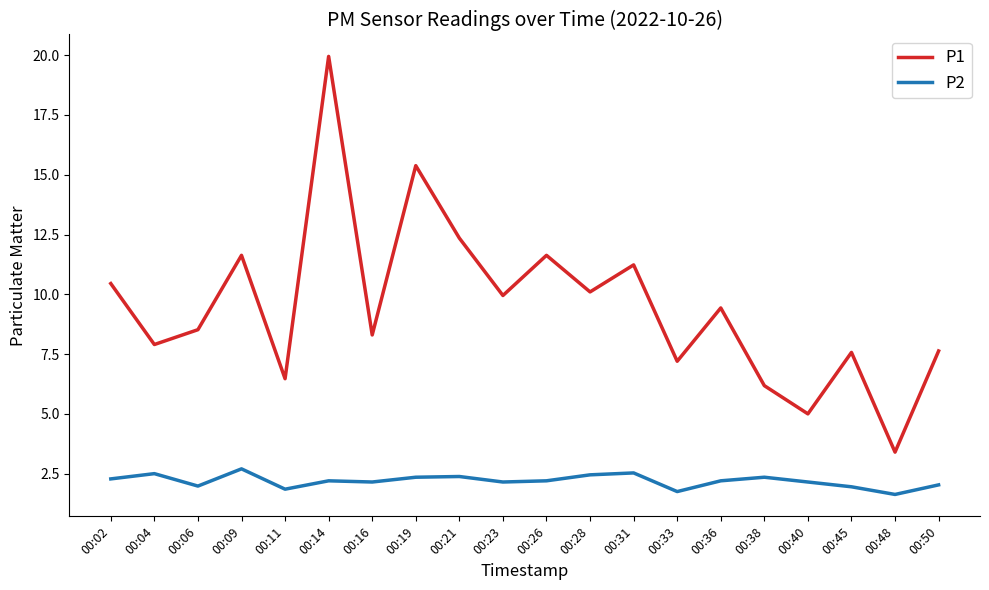

At 00:19, list the series in order from smallest to largest.

P2, P1